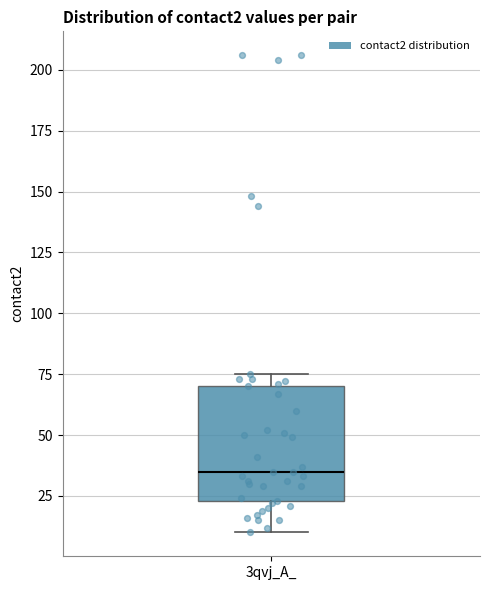

Read this box plot against the y-axis: the position of the median line, the range covered by the box, and the ends of both whiskers. The values are not printed on the chart, so give them approximately, as read against the axis.

median 35, box 25 to 70, whiskers 10 to 75